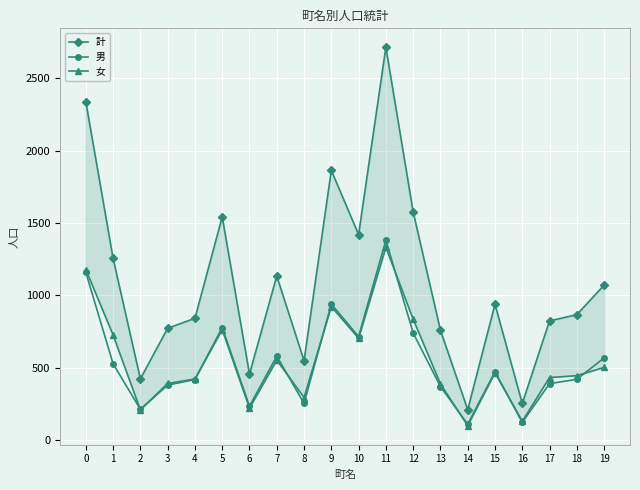

Is it true that 女 equals 593 at 17?

False